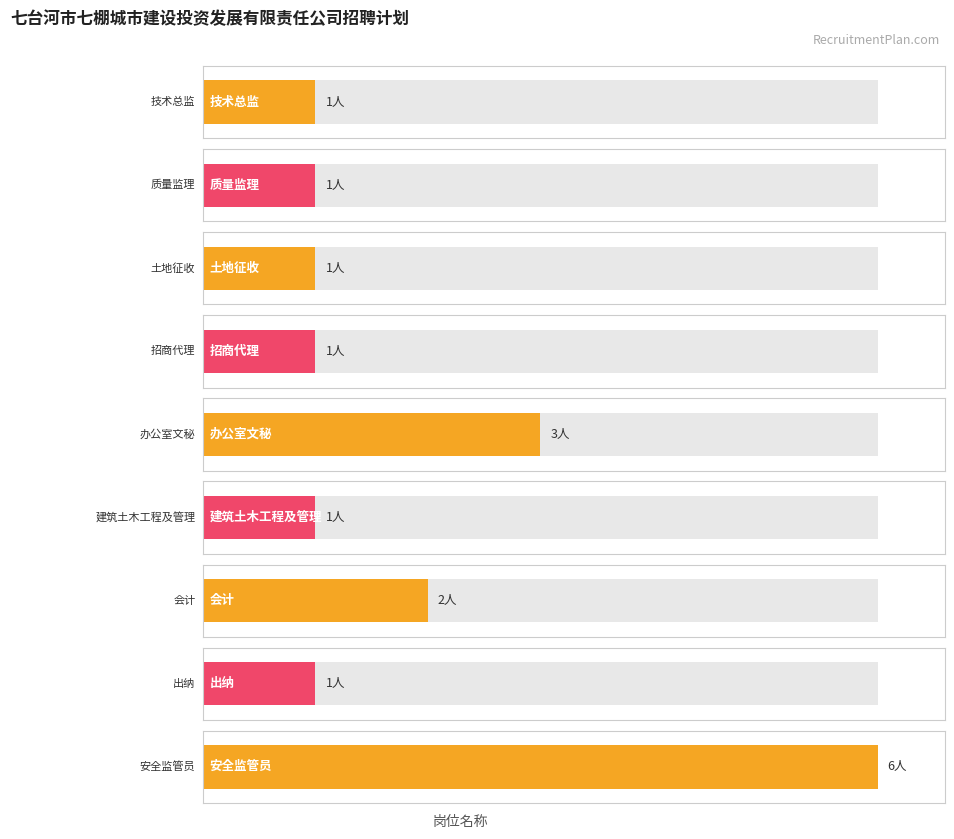

What is the maximum value shown in the chart?

6